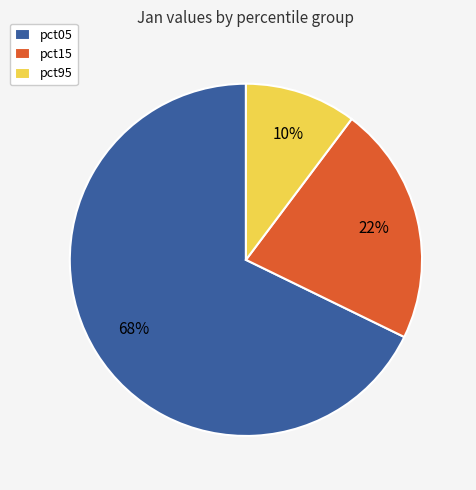

How many segments does this pie chart have?

3